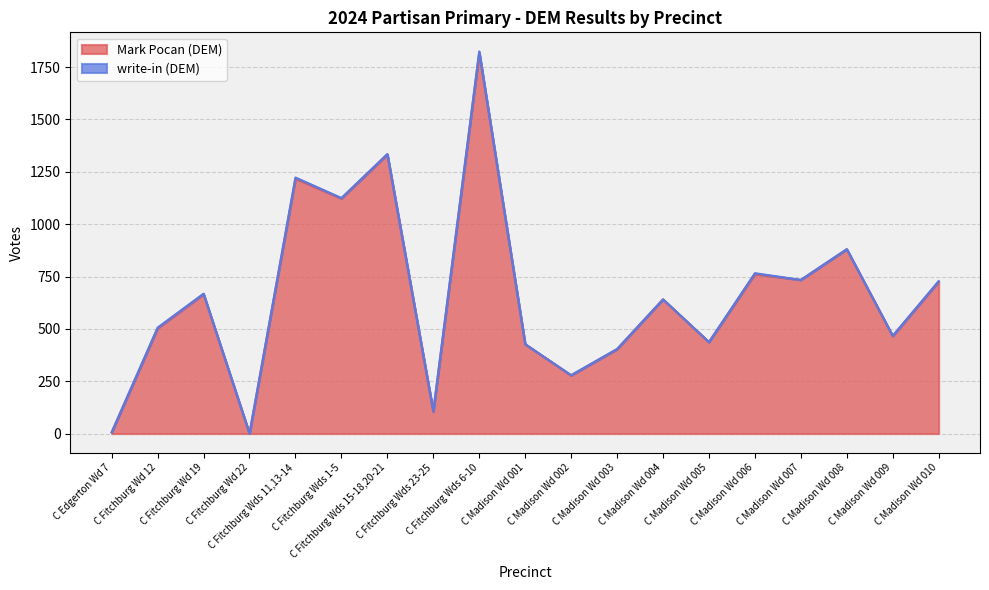

What position from the left is C Fitchburg Wds 6-10?

9